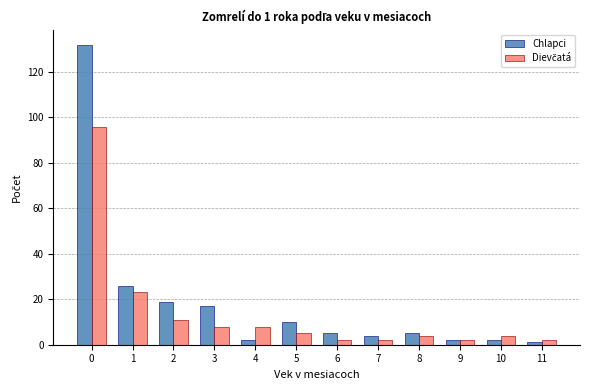

Which series has the largest range (max minus min)?

Chlapci